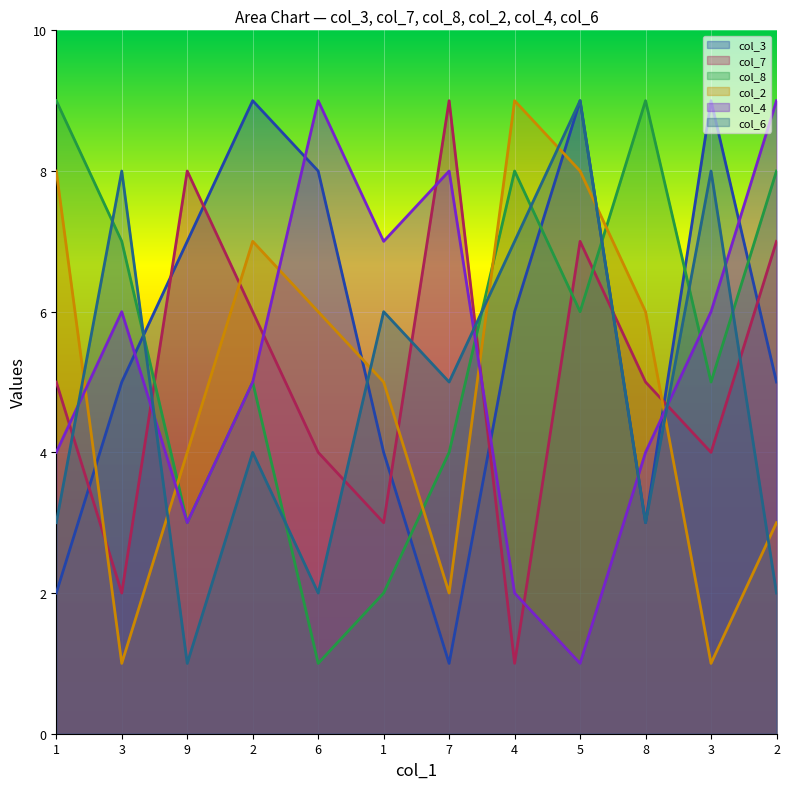

Count the number of data series in this chart.

6